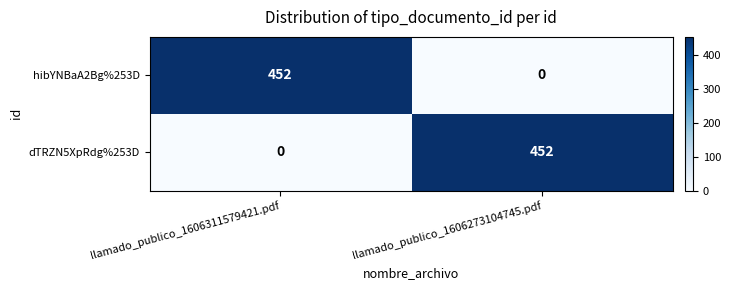

What is the sum of the dTRZN5XpRdg%253D values at llamado_publico_1606273104745.pdf and llamado_publico_1606311579421.pdf?

452